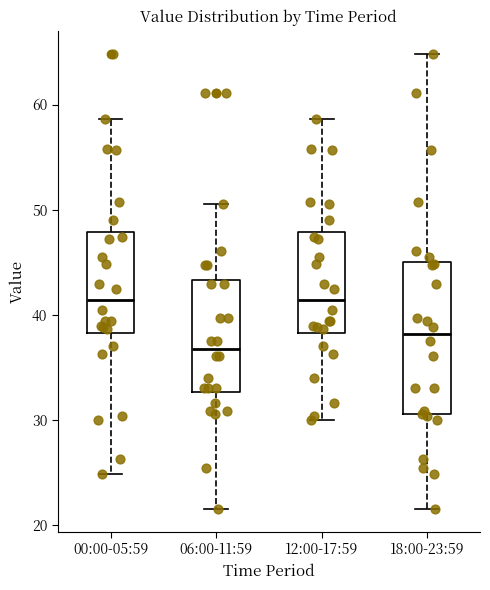

Comparing the boxes themselves (not the whiskers), which one is the tallest?

18:00-23:59